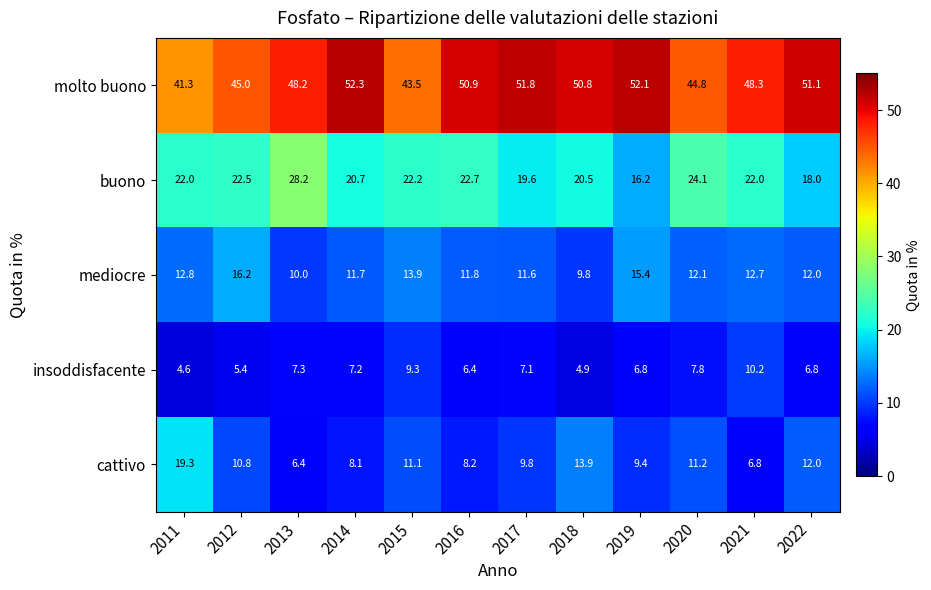

What is the smallest value displayed?

4.6